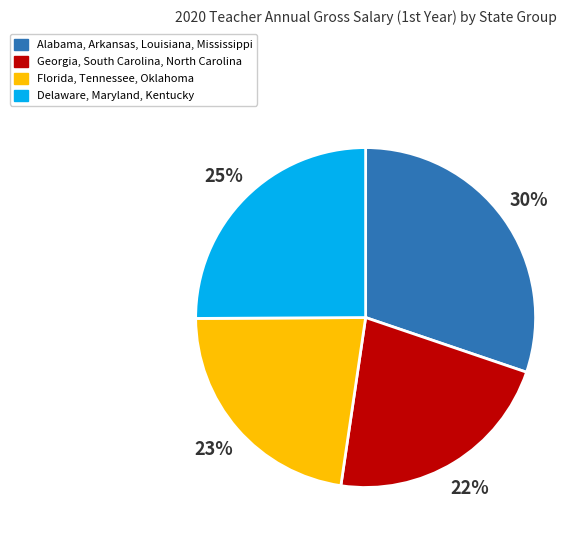

To the nearest percent, what is the difference between the largest and smallest slice percentages?

8%